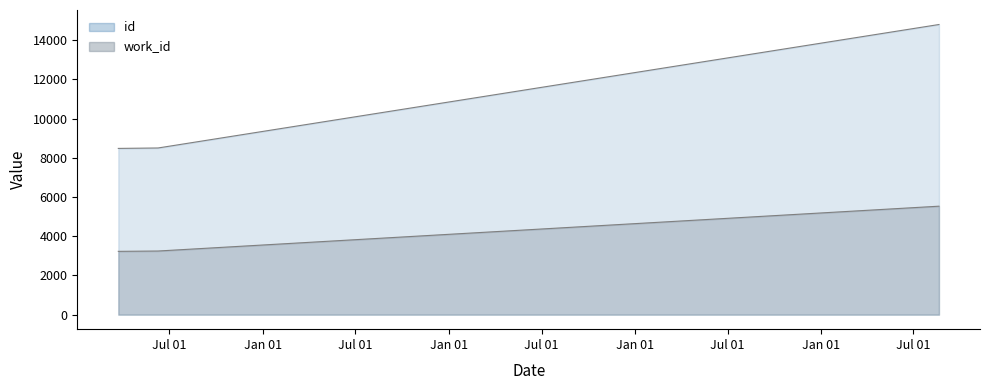

What is the total value across all series at 2010-06-09?

11744